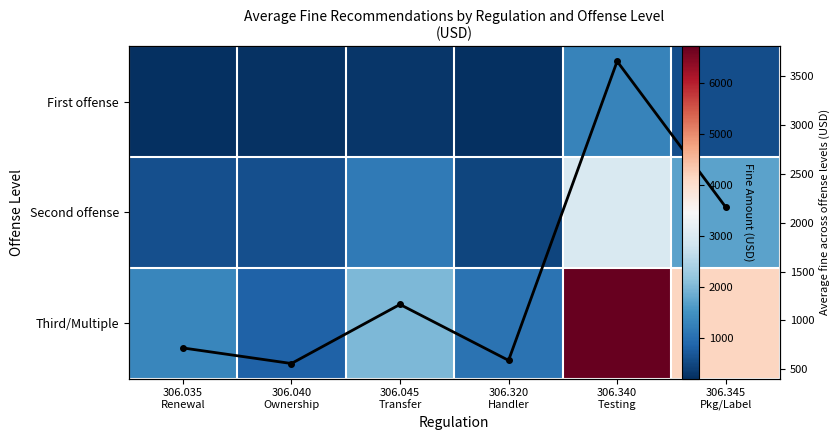

What is the highest value of the Third/Multiple series?

6714.3